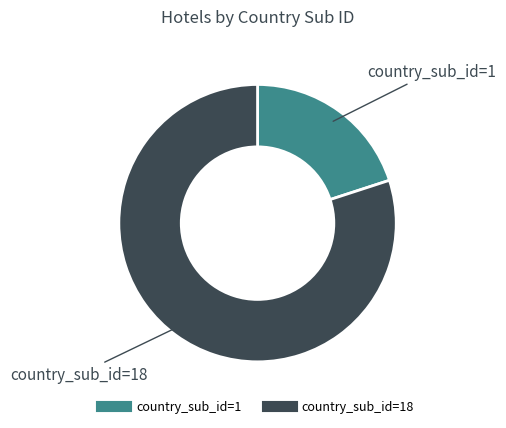

Is there a majority slice in this chart?

Yes